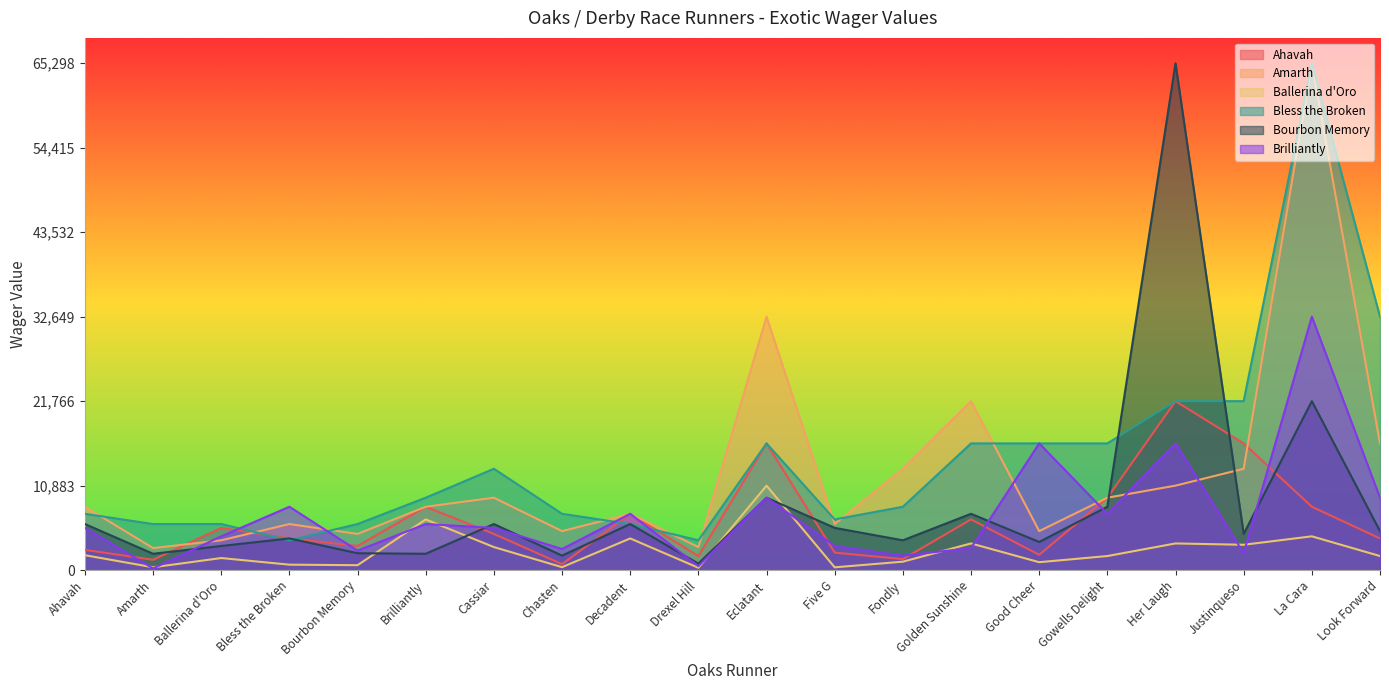

What is the label of the 18th point from the left?

Justinqueso